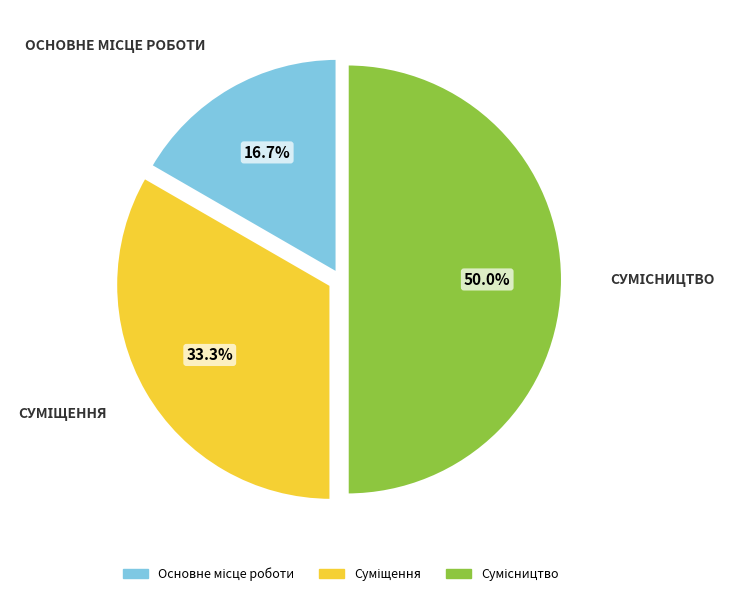

Is it true that Основне місце роботи is 17% of the pie?

True